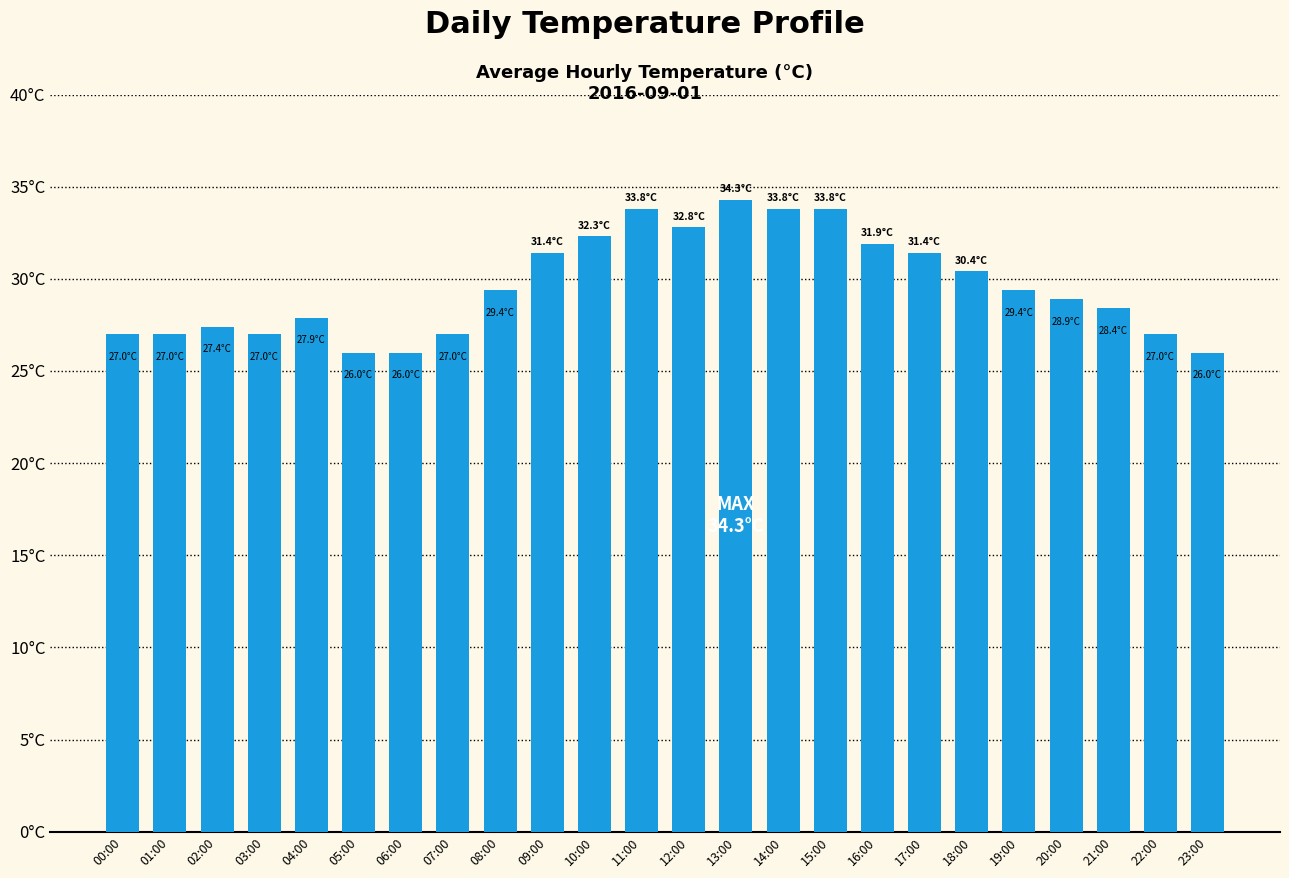

Does the chart contain any negative values?

No